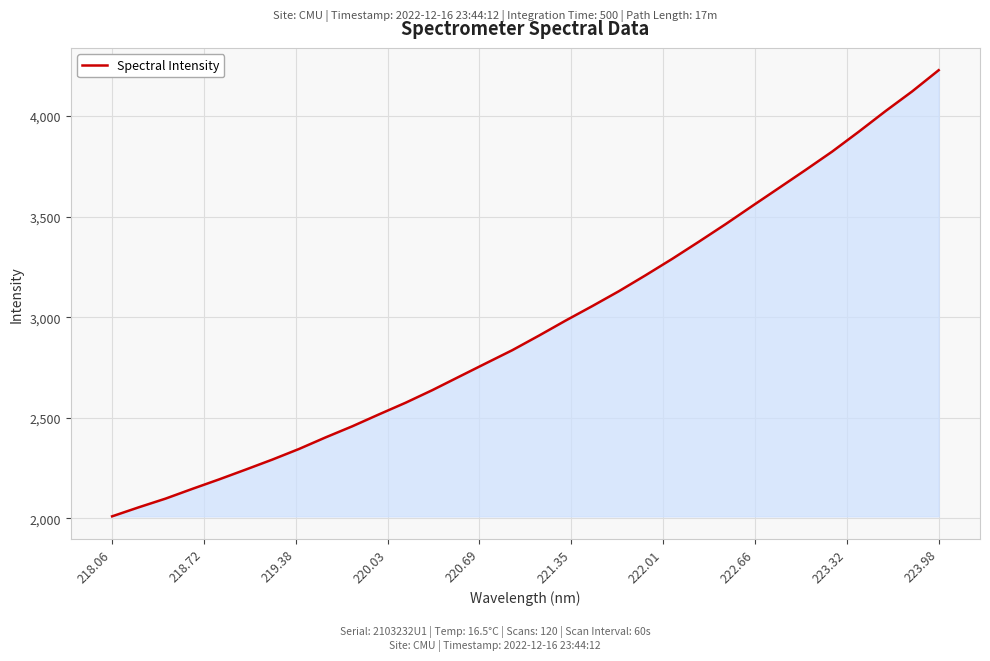

Count the number of values greater than 2908.

16